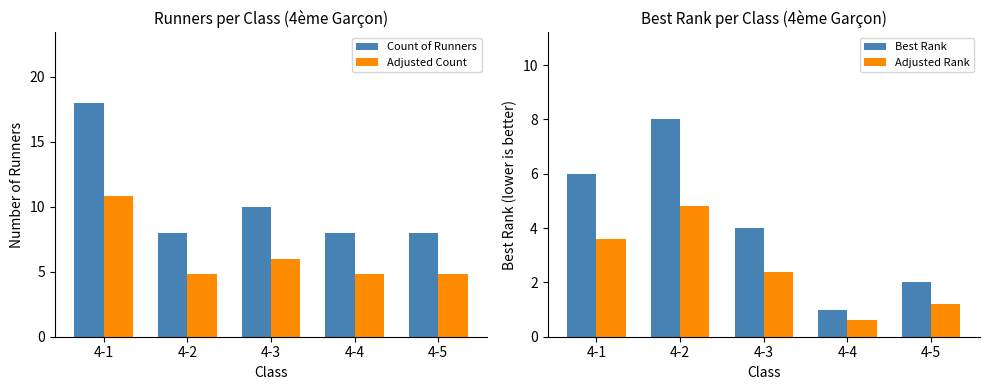

Reading left to right, list all the values displayed in this chart.

Count of Runners: 18.0	8.0	10.0	8.0	8.0
Adjusted Count: 10.8	4.8	6.0	4.8	4.8
Best Rank: 6.0	8.0	4.0	1.0	2.0
Adjusted Rank: 3.6	4.8	2.4	0.6	1.2